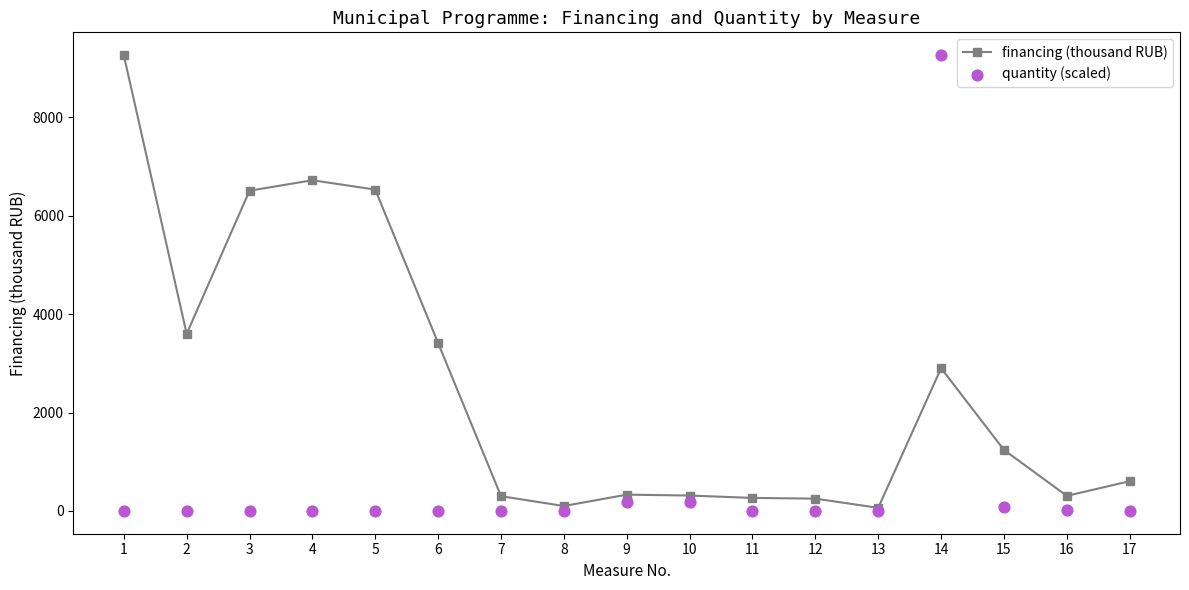

Which series reaches the maximum Y coordinate?

financing (thousand RUB)